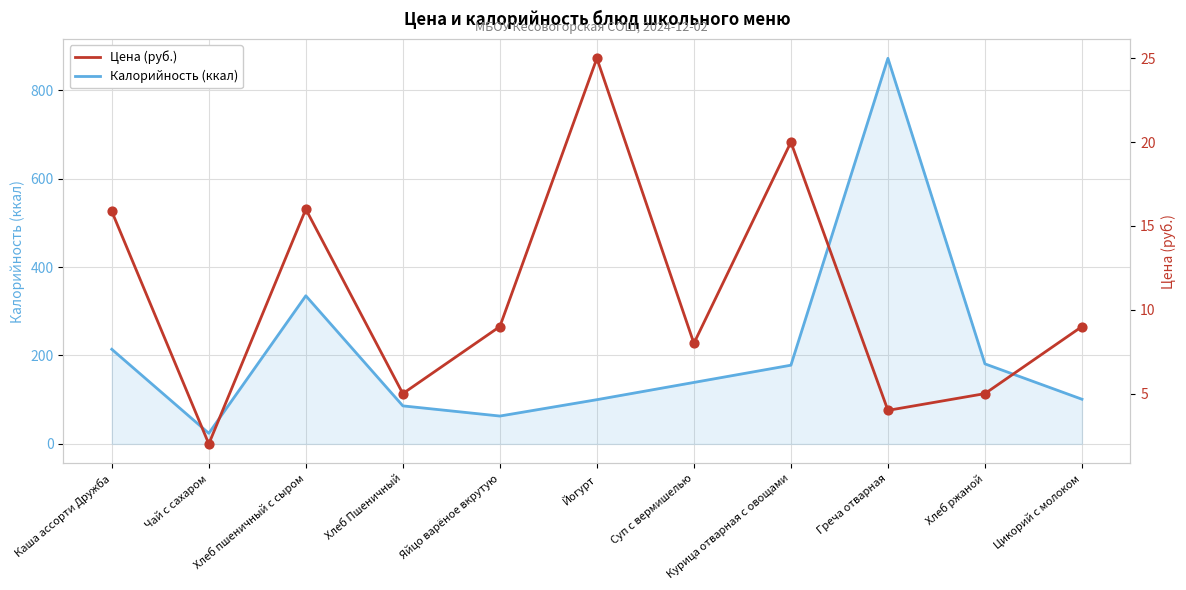

Which series has the largest Y range (max minus min)?

Калорийность (ккал)